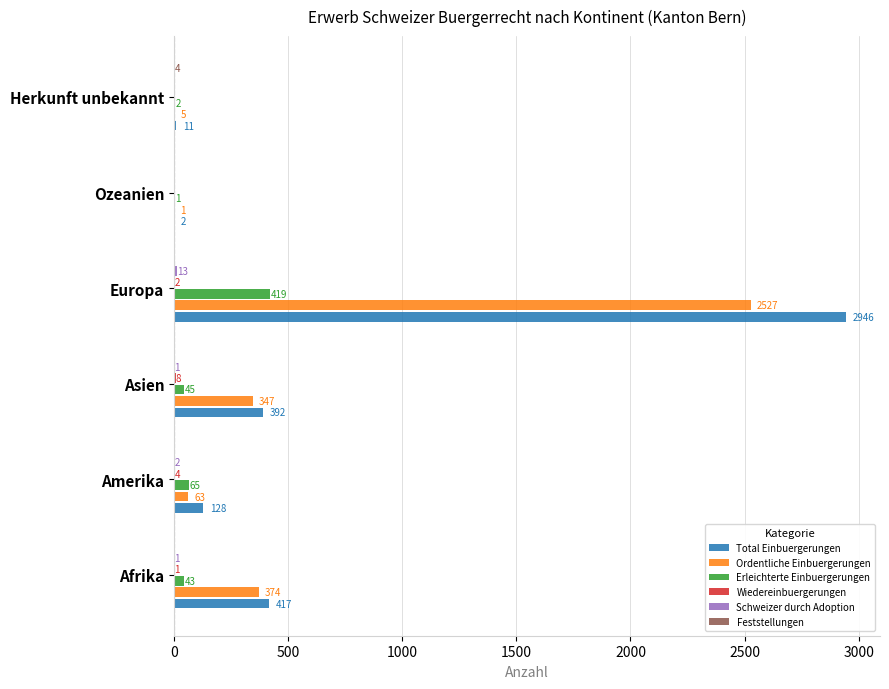

Which category has the highest value across all series?

Europa